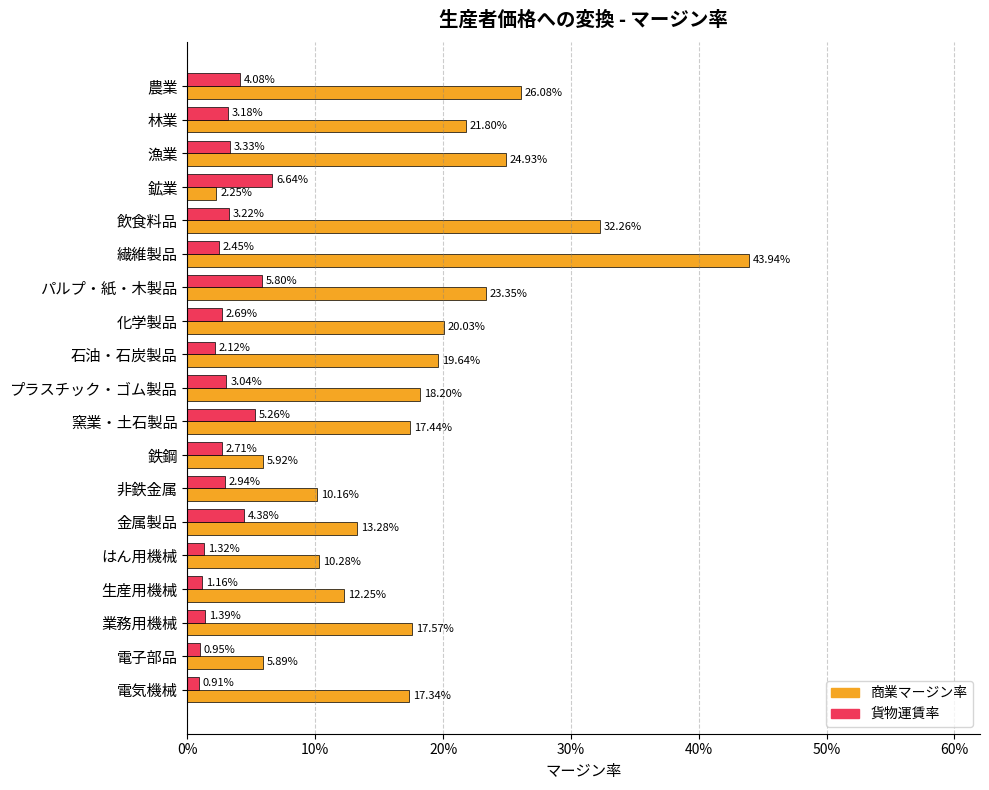

Rank the series by their average value, from lowest to highest.

貨物運賃率, 商業マージン率